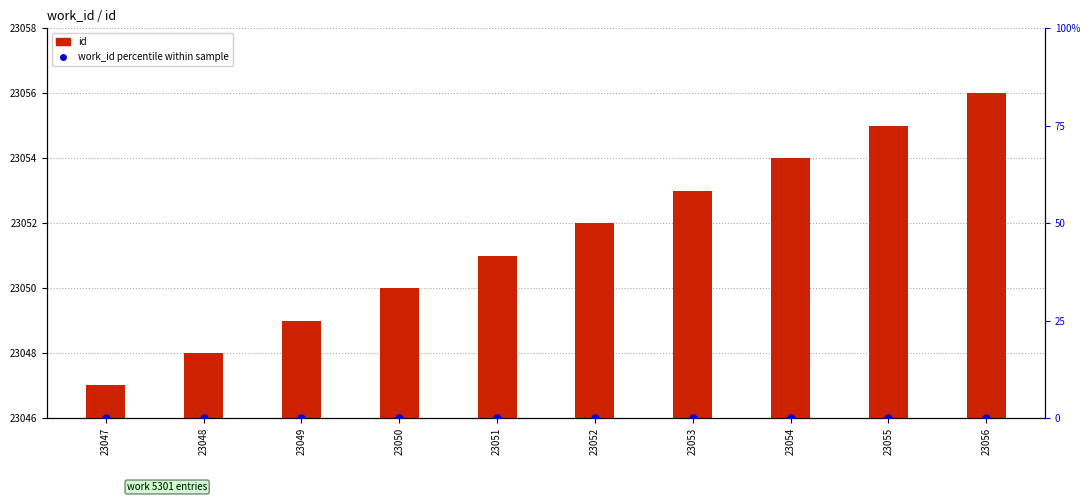

What value does the id series have at 23055?

23055